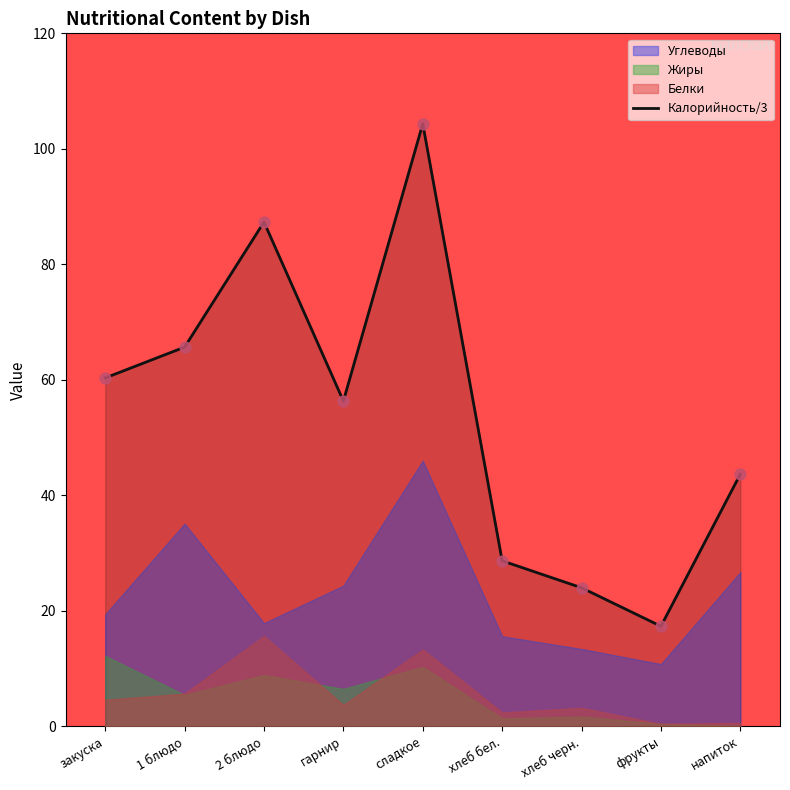

Is it true that Калорийность/3 equals 12.8 at хлеб бел.?

False